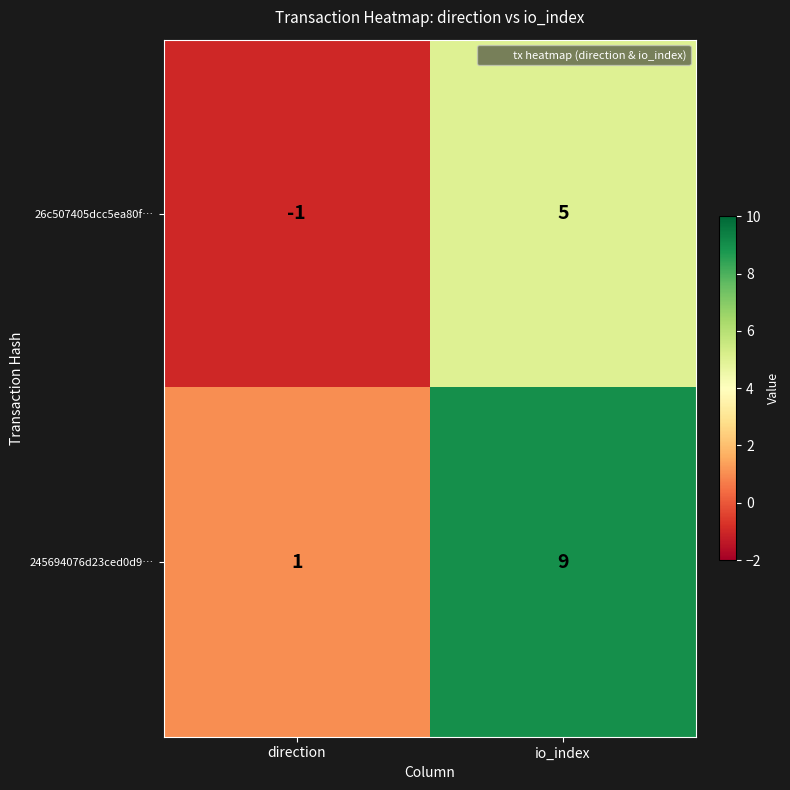

What is the difference between the maximum and minimum values in the 245694076d23ced0d9… series?

8